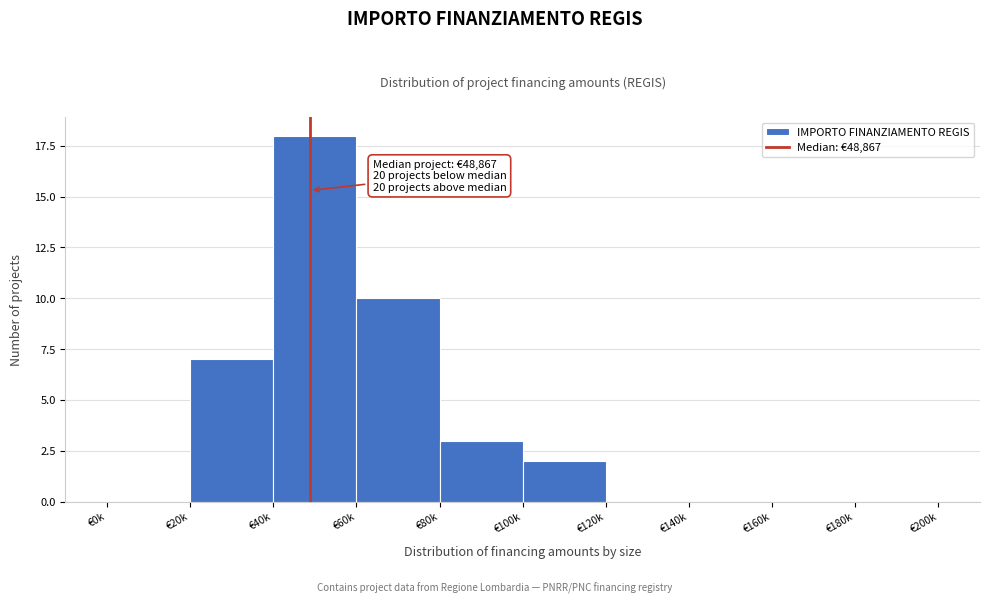

Reading right to left, transcribe all the data shown in this chart.

€180k=0	€160k=0	€140k=0	€120k=0	€100k=2	€80k=3	€60k=10	€40k=18	€20k=7	€0k=0